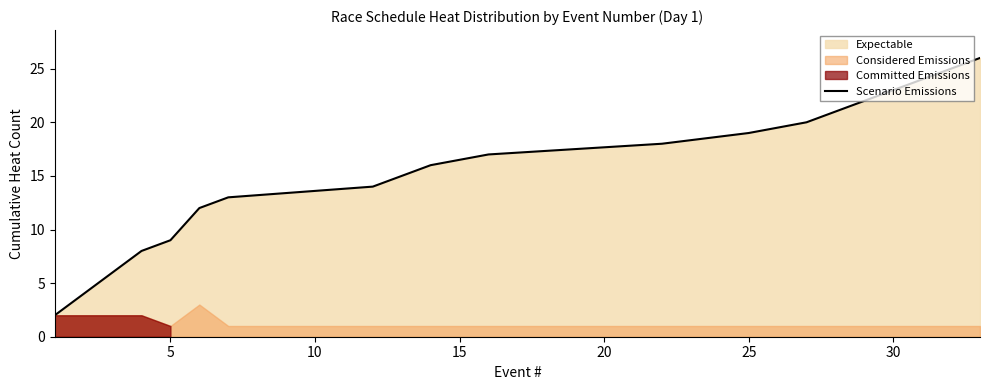

What is the highest value of the Scenario Emissions series?

26